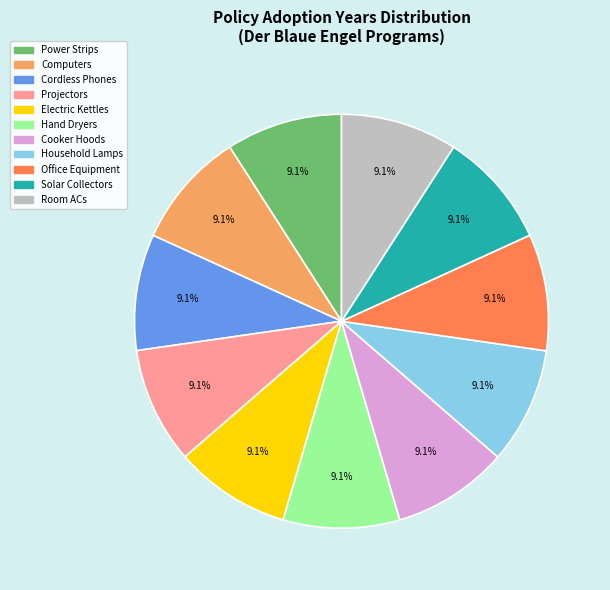

Do Household Lamps and Cordless Phones together represent more than half of the pie?

No